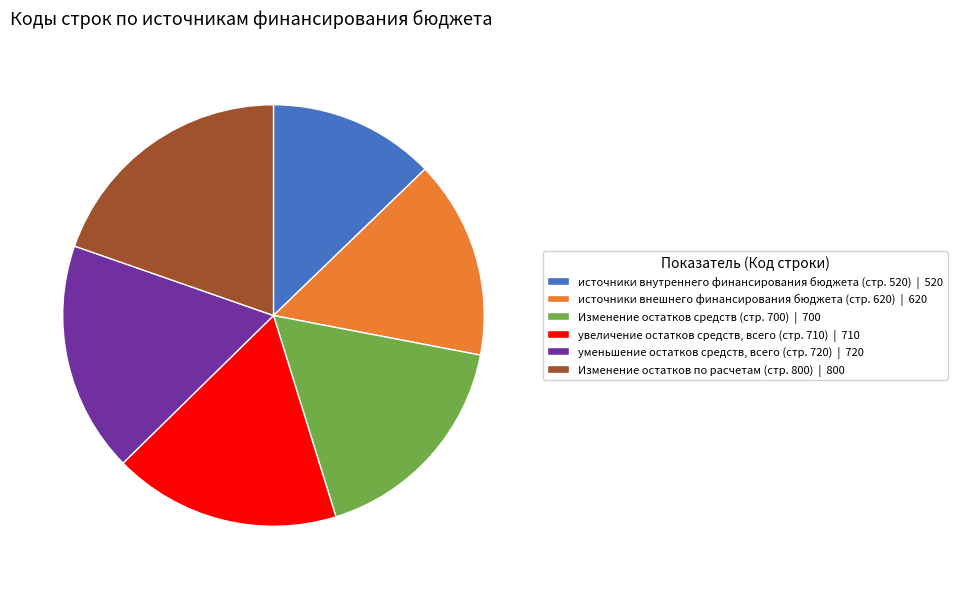

Is it true that увеличение остатков средств, всего (стр. 710) | 710 is 10% of the pie?

False